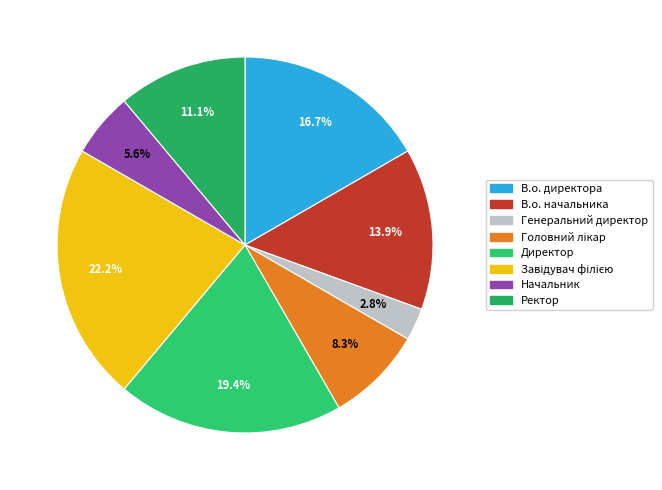

Combined, do Генеральний директор and Ректор account for over 50%?

No